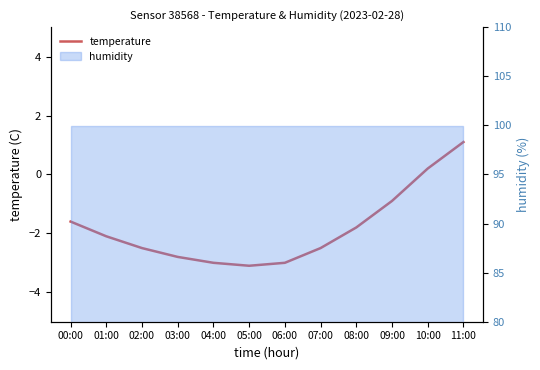

Which has a higher value, 02:00 or 09:00?

09:00